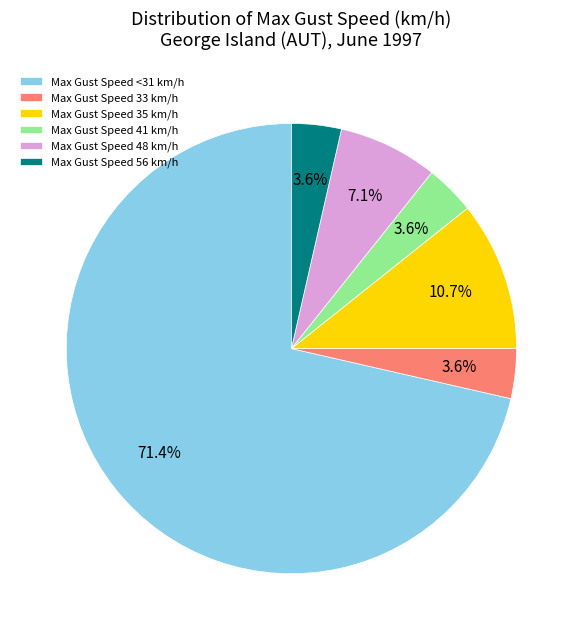

How many slices are in this pie chart?

6